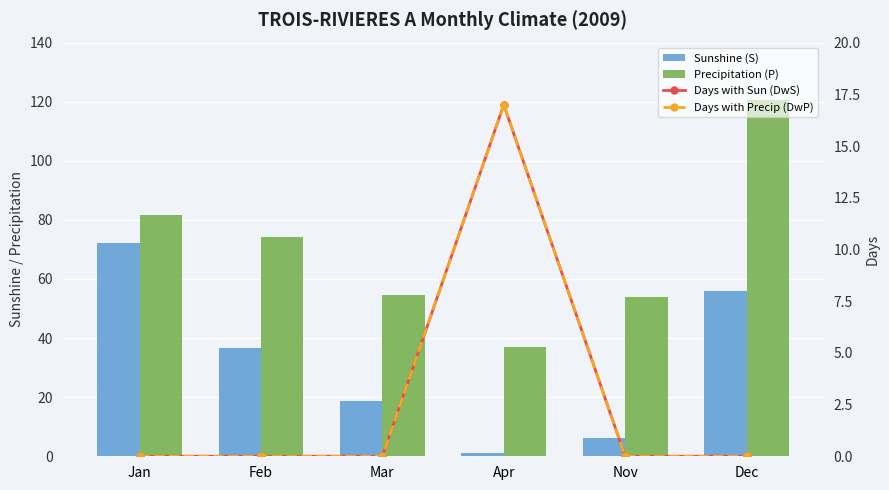

Read the Precipitation (P) value at Mar.

54.6